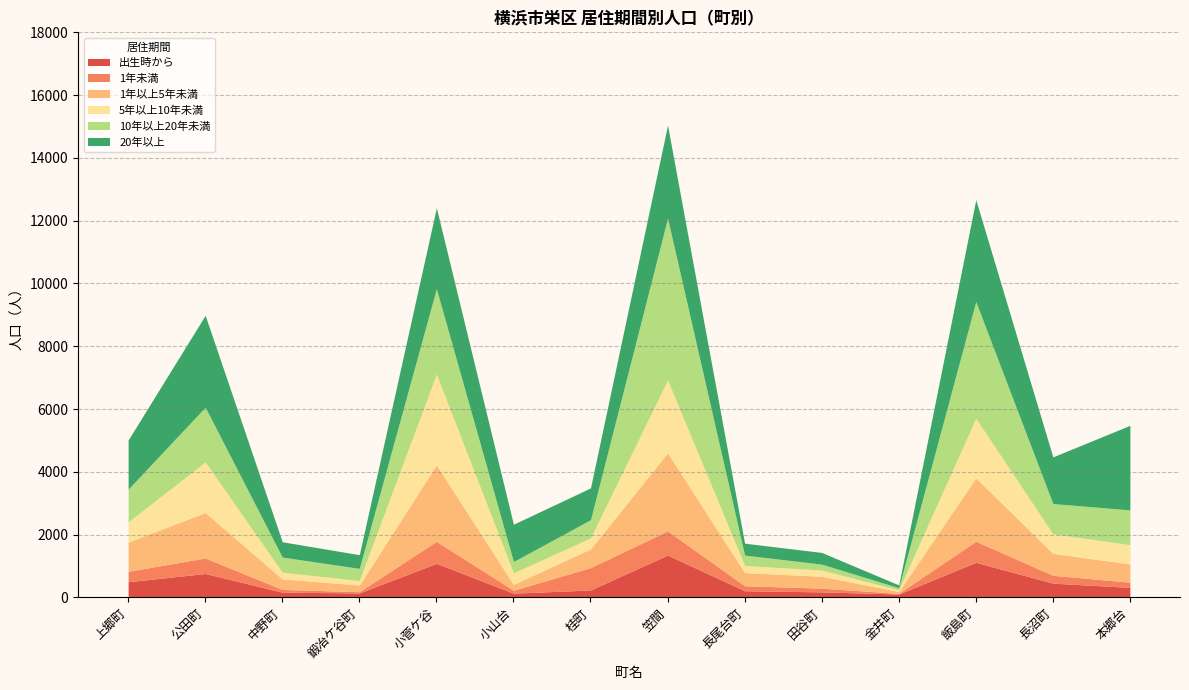

True or false: 出生時から has a value of 235 at 桂町.

True